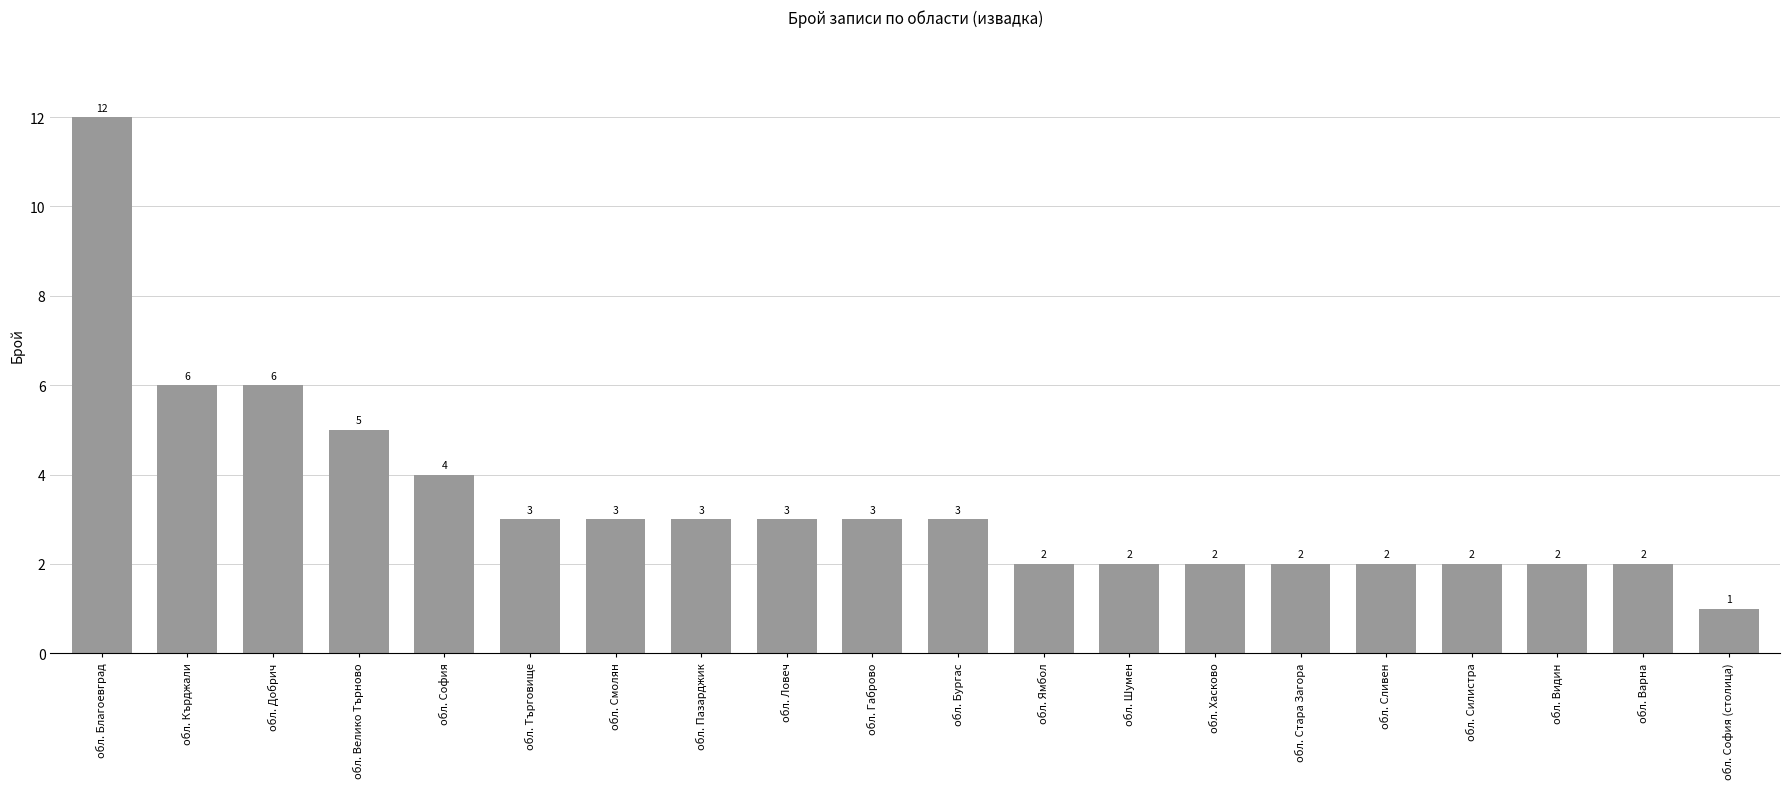

The value at обл. Стара Загора is 2. True or false?

True